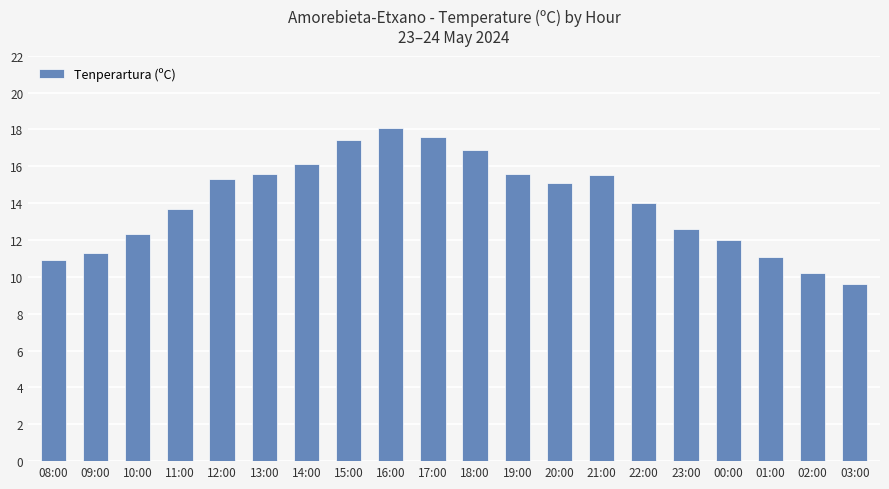

What is the label of the 5th bar from the right?

23:00